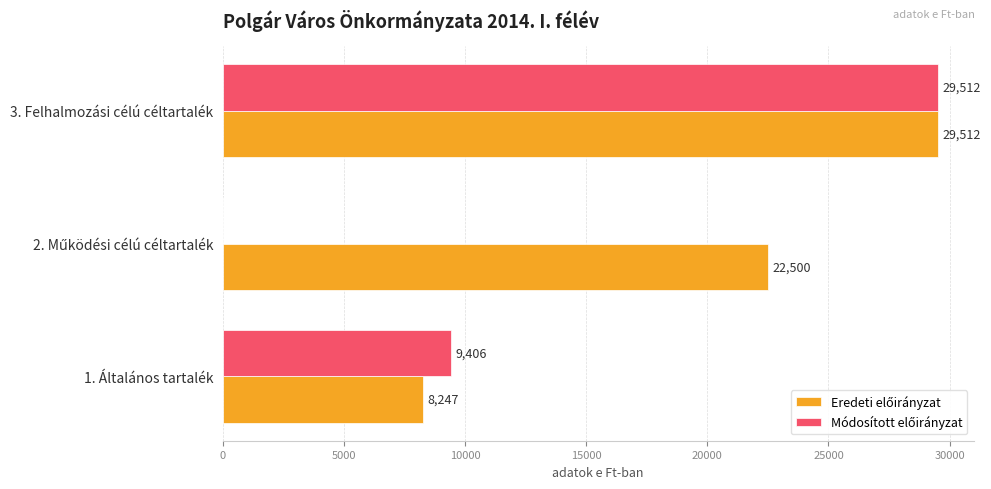

At which category is the sum across all series the highest?

3. Felhalmozási célú céltartalék